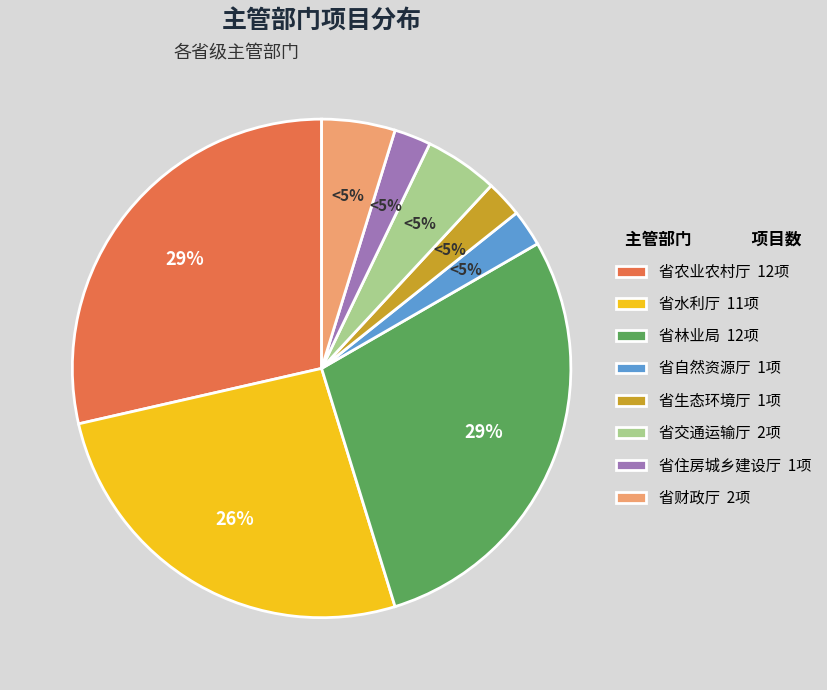

Is there any slice that represents more than half of the pie?

No